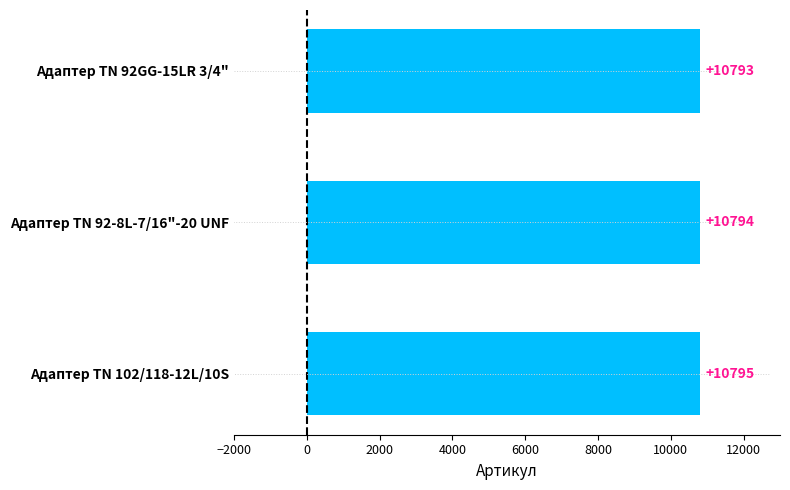

The value at Адаптер TN 92-8L-7/16"-20 UNF is 10794. True or false?

True